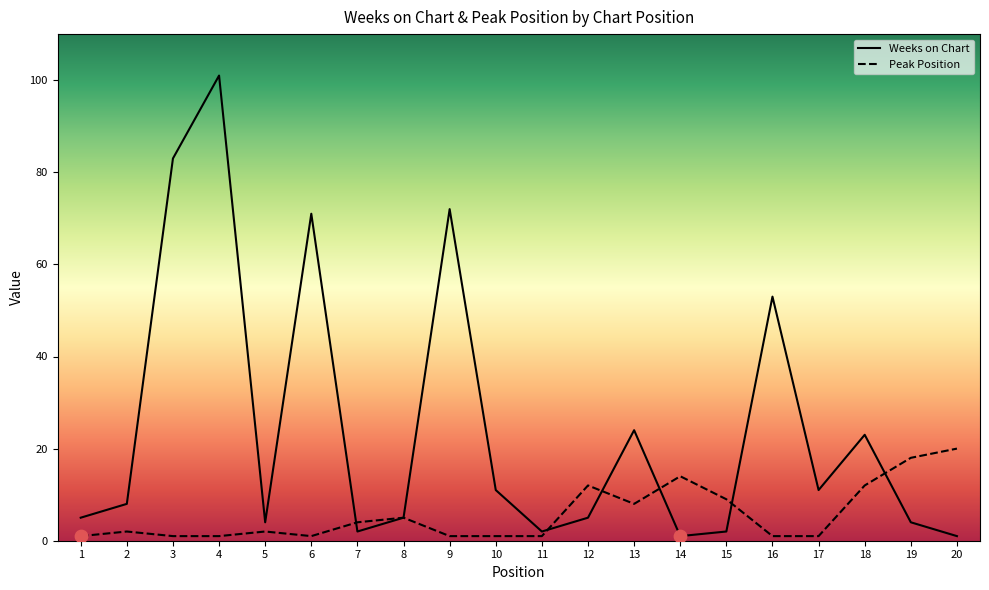

What is the total value across all series at 15?

11